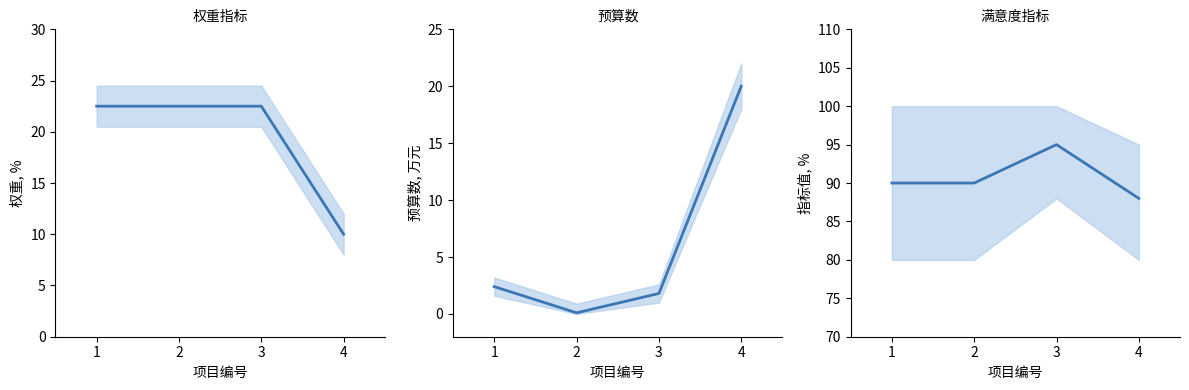

What is the difference between the maximum and minimum values in the 指标值 series?

7.0